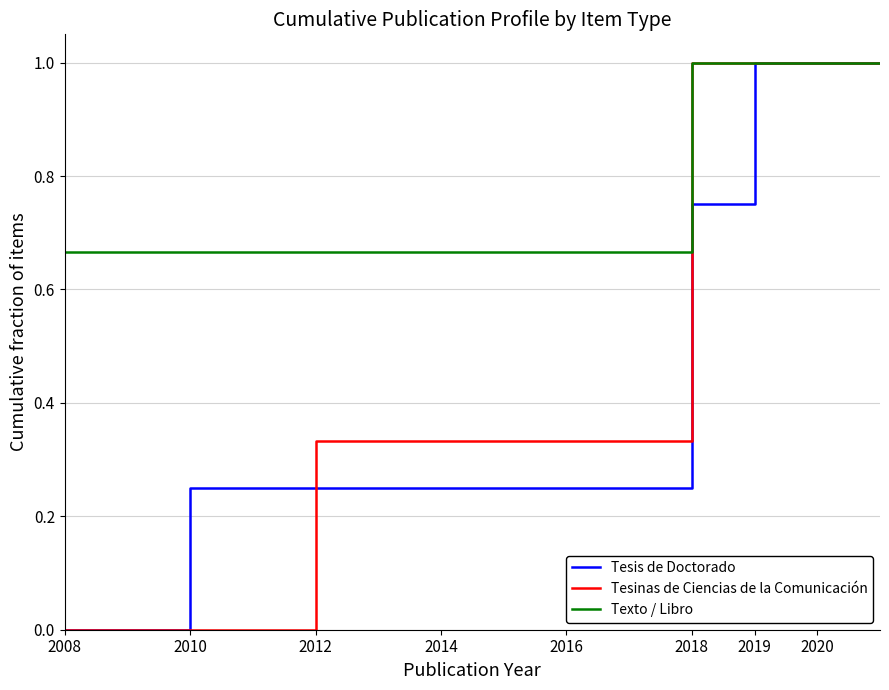

How many lines are shown in the chart?

3